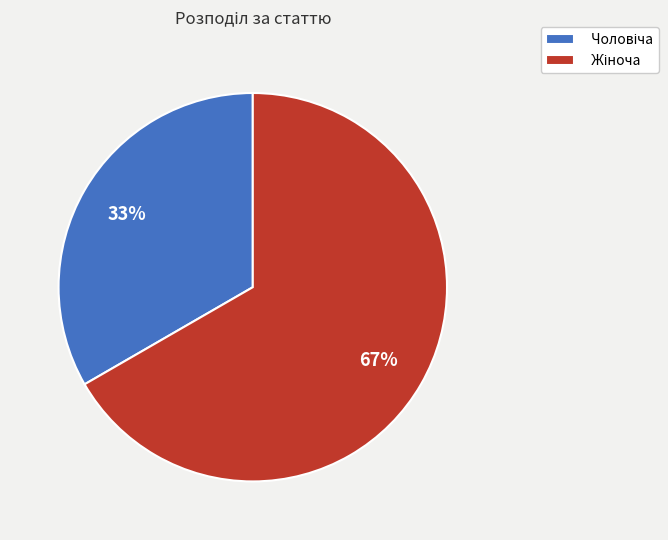

To the nearest percent, what is the average slice percentage?

50%